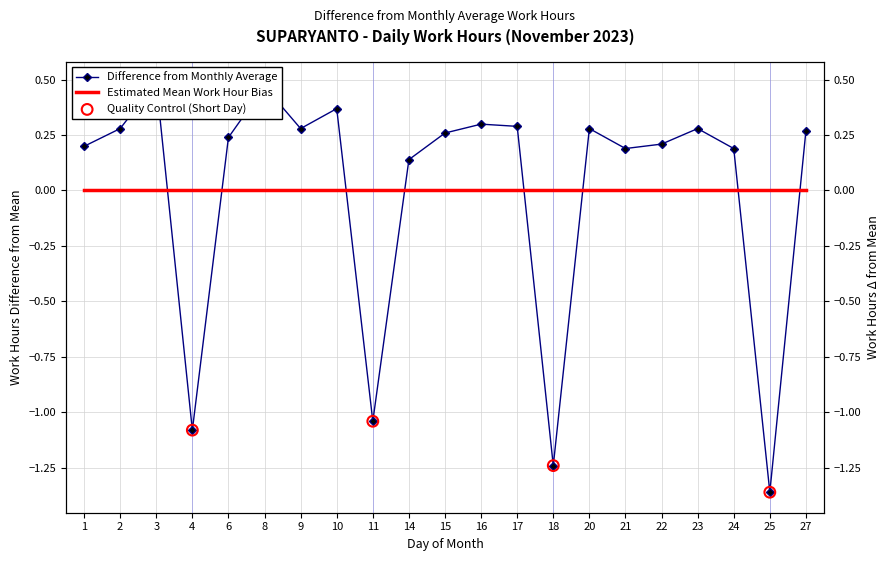

Between 15 and 20, which is larger?

20